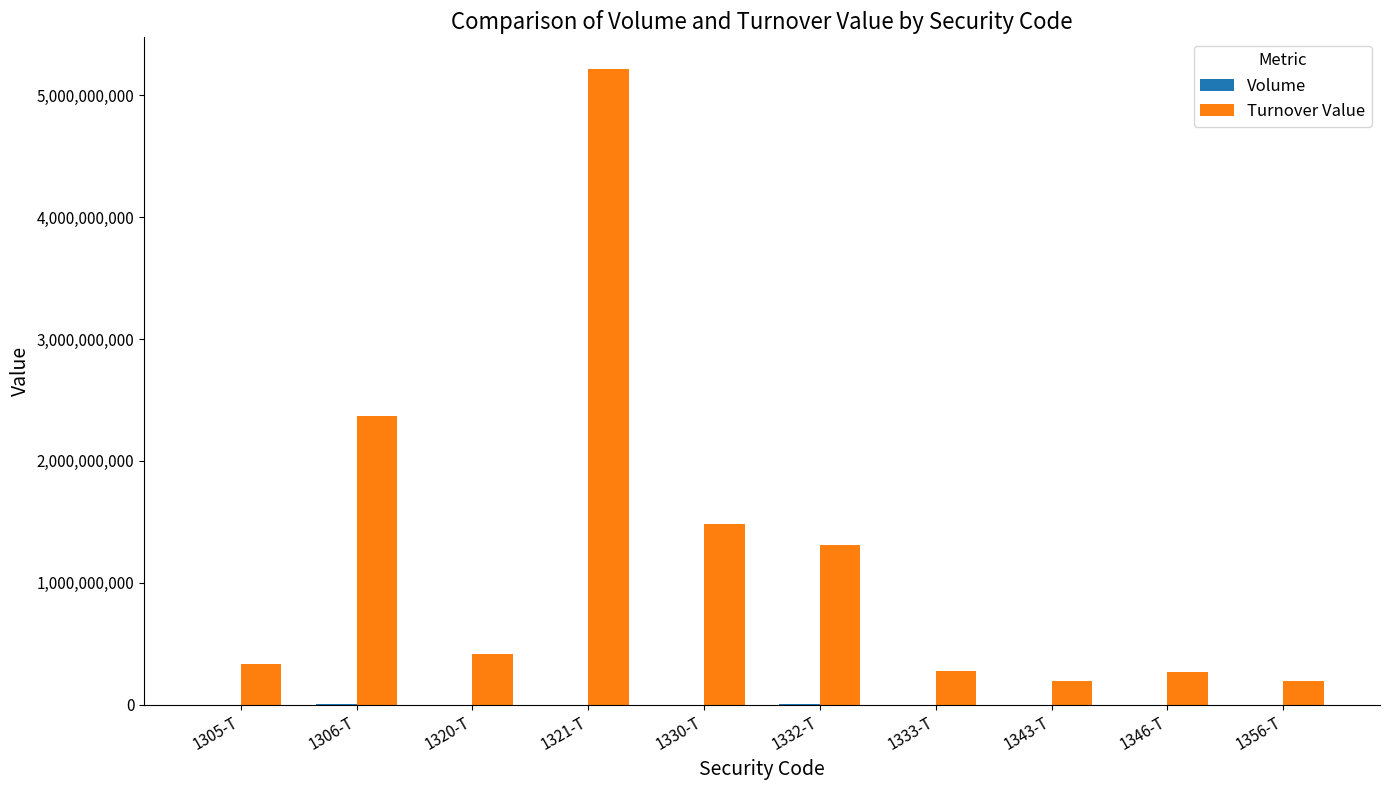

Between 1305-T and 1306-T, which series saw the biggest shift?

Turnover Value